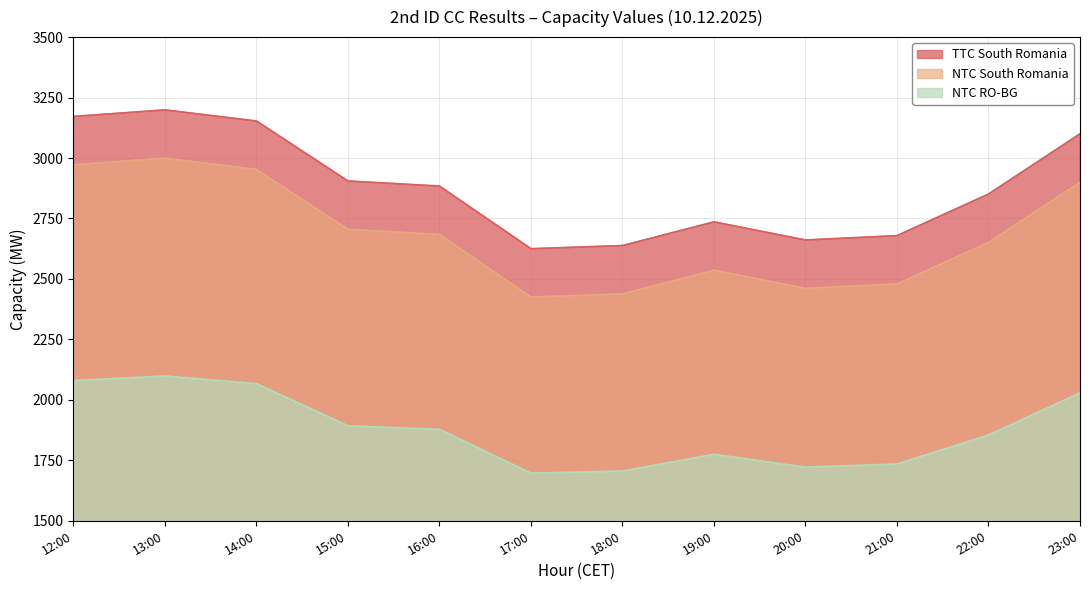

What is the difference between the highest and lowest values at 21:00?

944